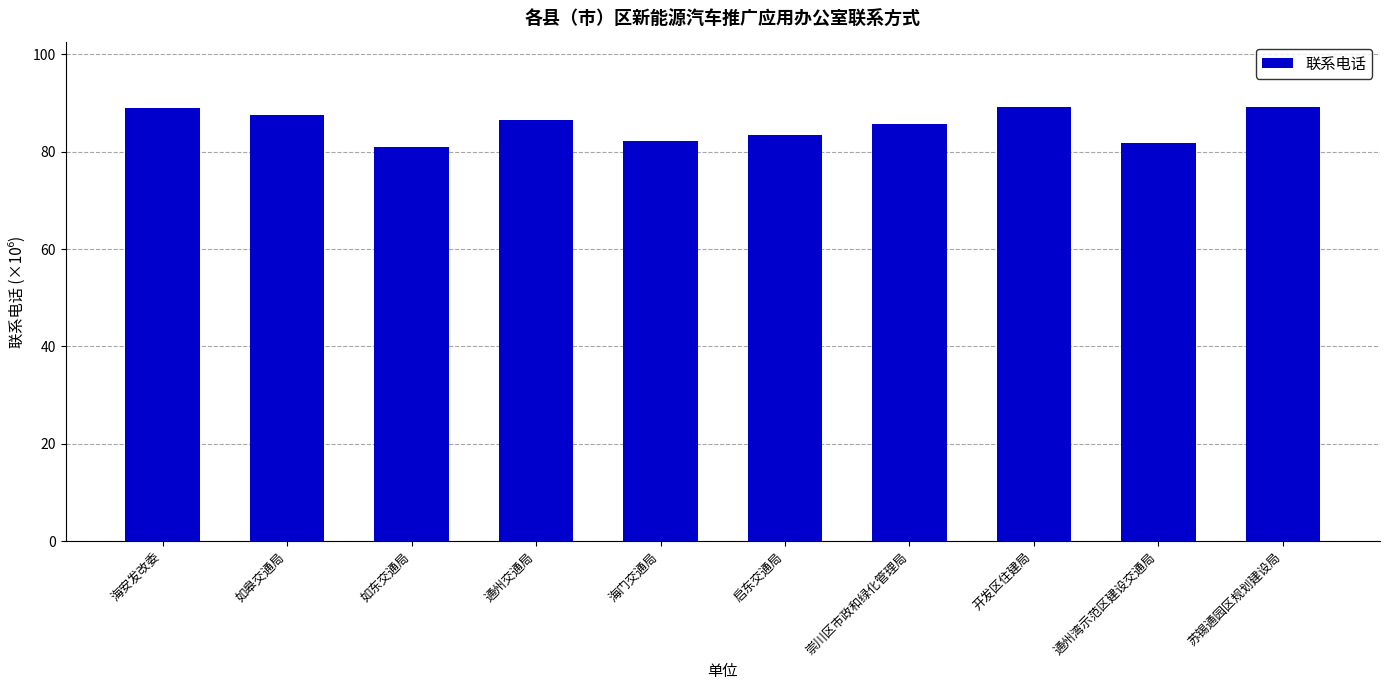

What is the maximum value shown in the chart?

89.2